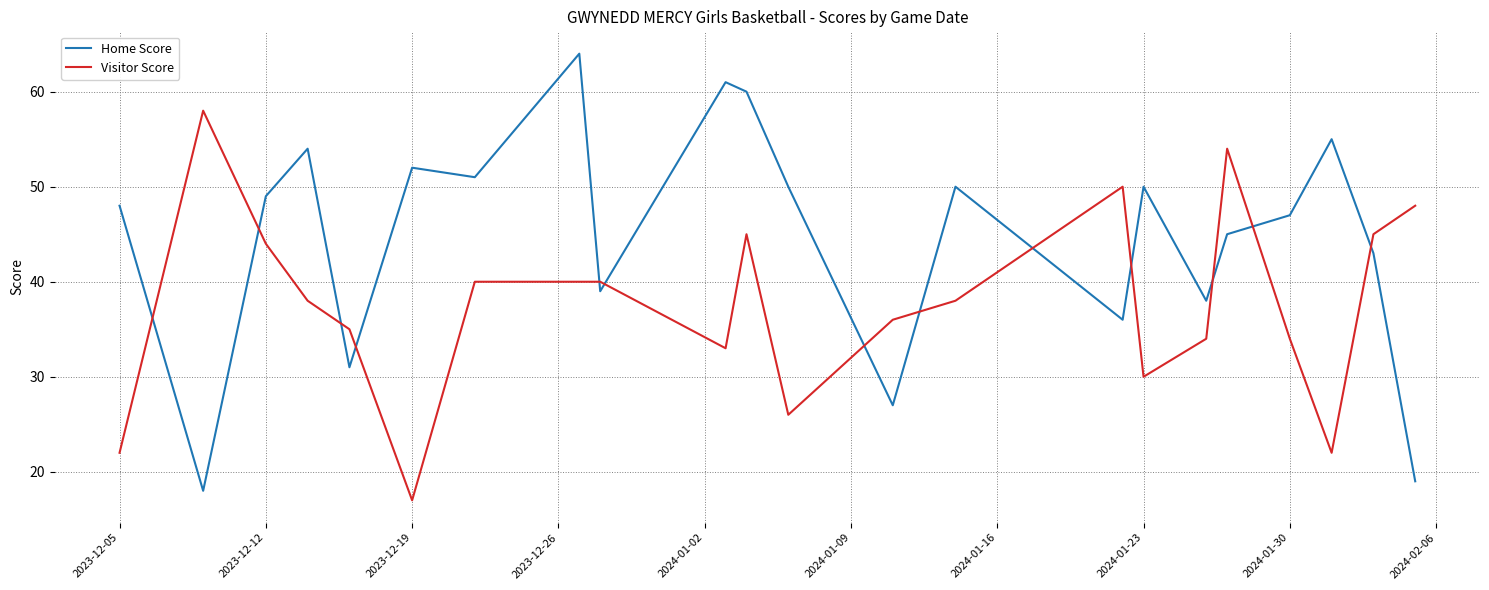

What is the minimum value for Home Score?

18